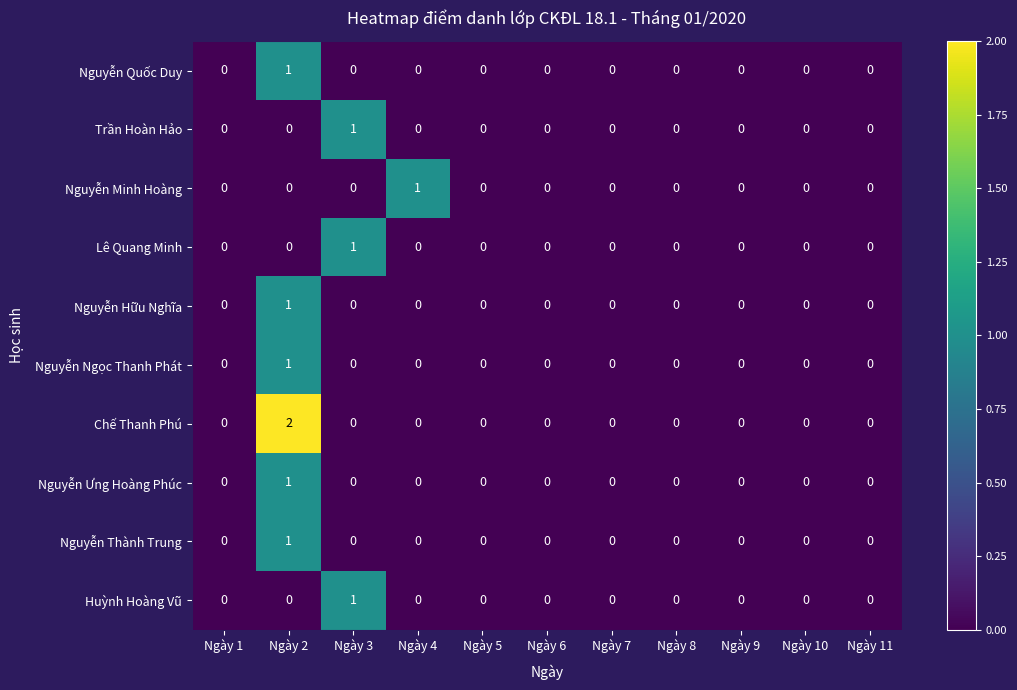

Which series has the largest range (max minus min)?

Chế Thanh Phú